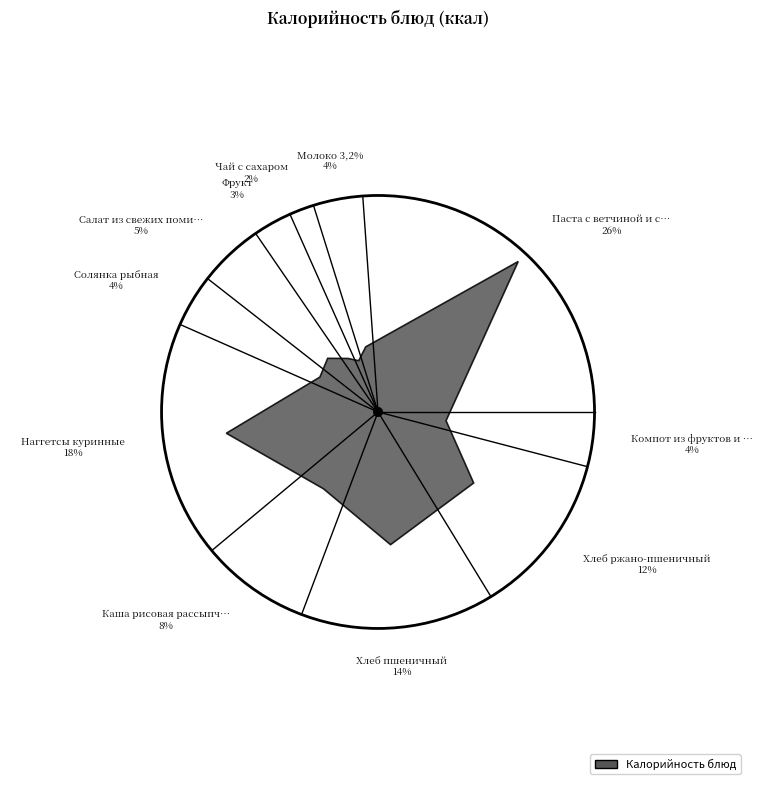

Which slice is the largest?

Паста с ветчиной и сыром